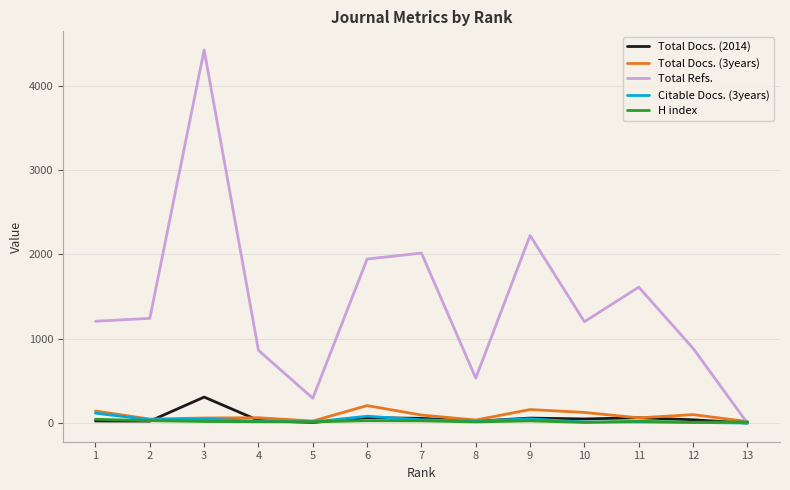

Which series has the widest spread of values?

Total Refs.